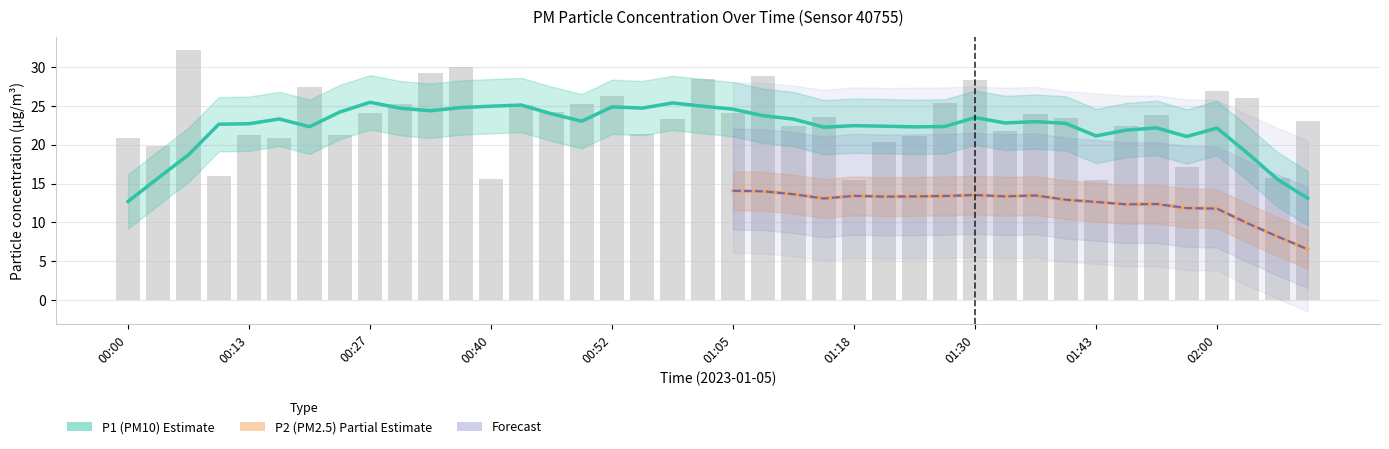

What is the value of the 15th bar from the left?

24.2